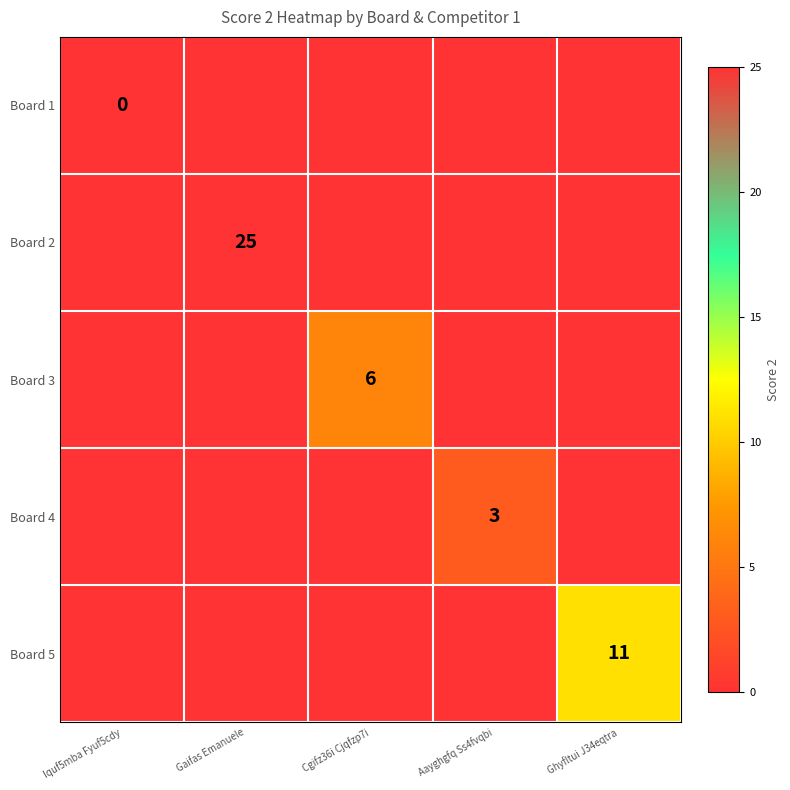

Which has a higher value, Gaifas Emanuele or Aayghgfq Ss4fvqbi?

Gaifas Emanuele